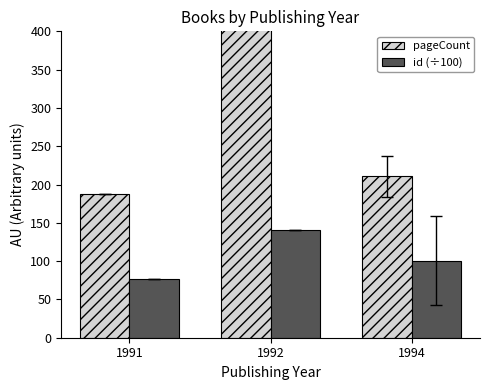

Which has a higher value, 1991 or 1994?

1994